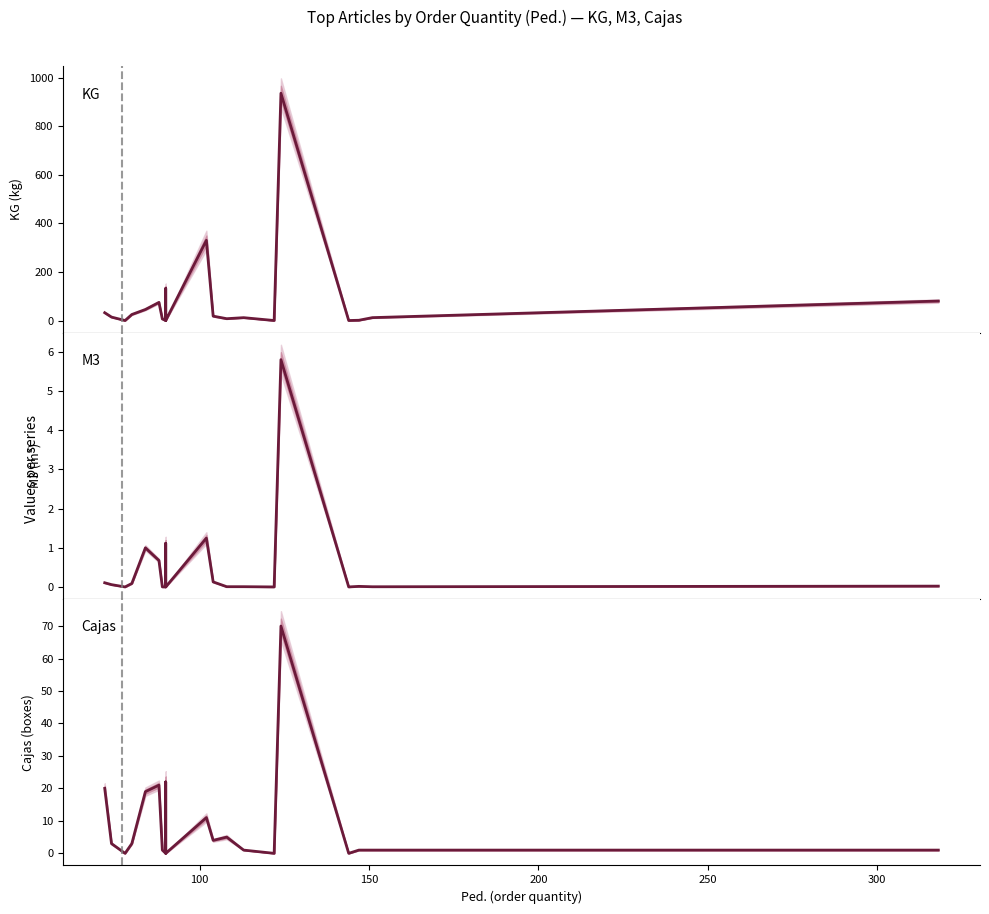

Is the value of Cajas at 300 greater than the value of M3 at 8?

No